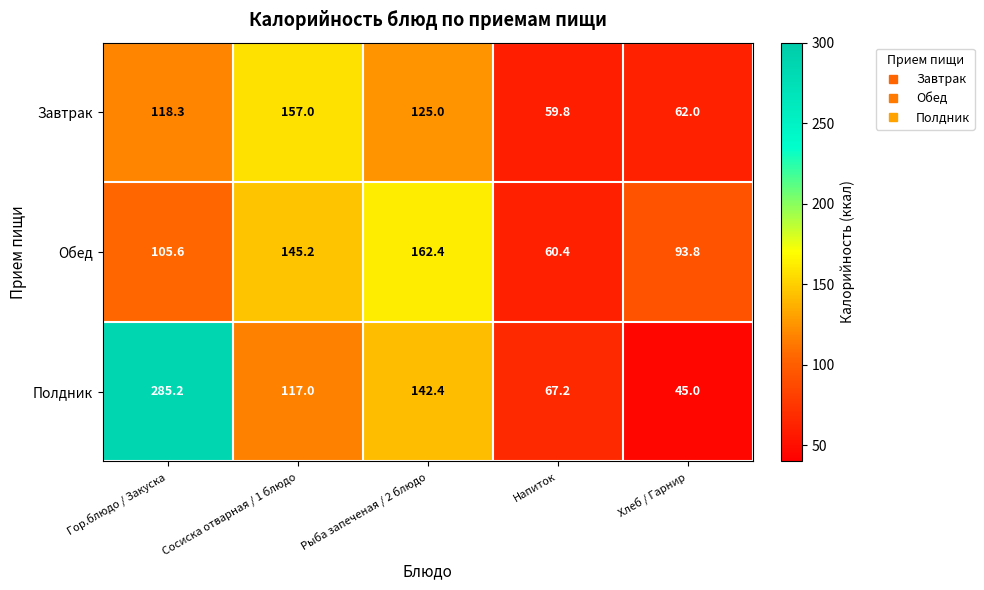

What is the total value across all series at Сосиска отварная / 1 блюдо?

419.2